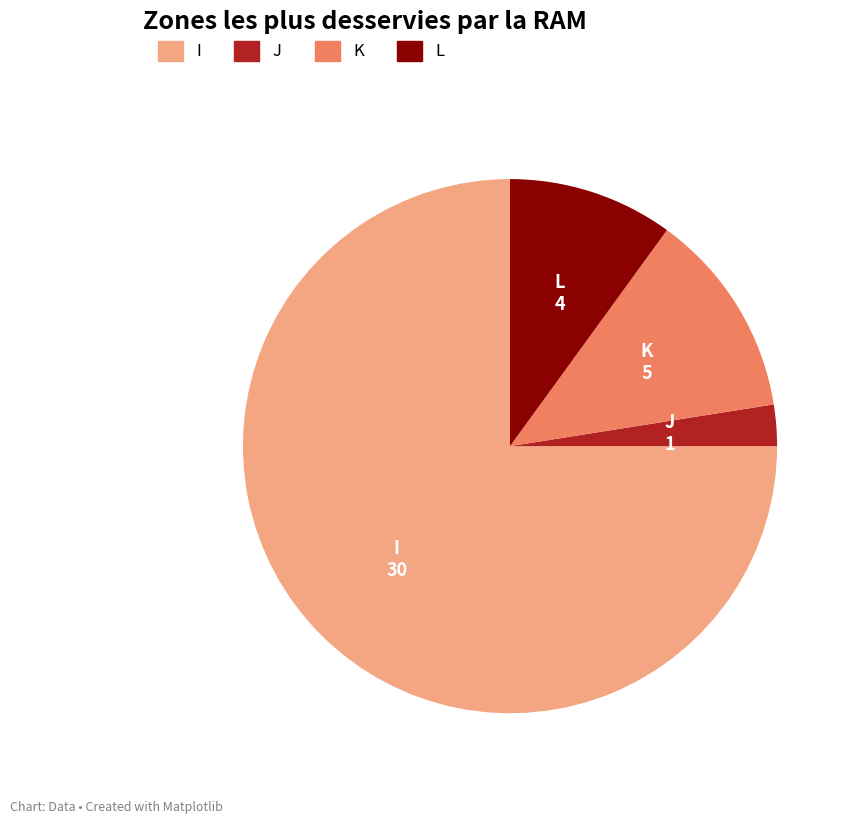

Rank the categories by value from highest to lowest.

I, K, L, J